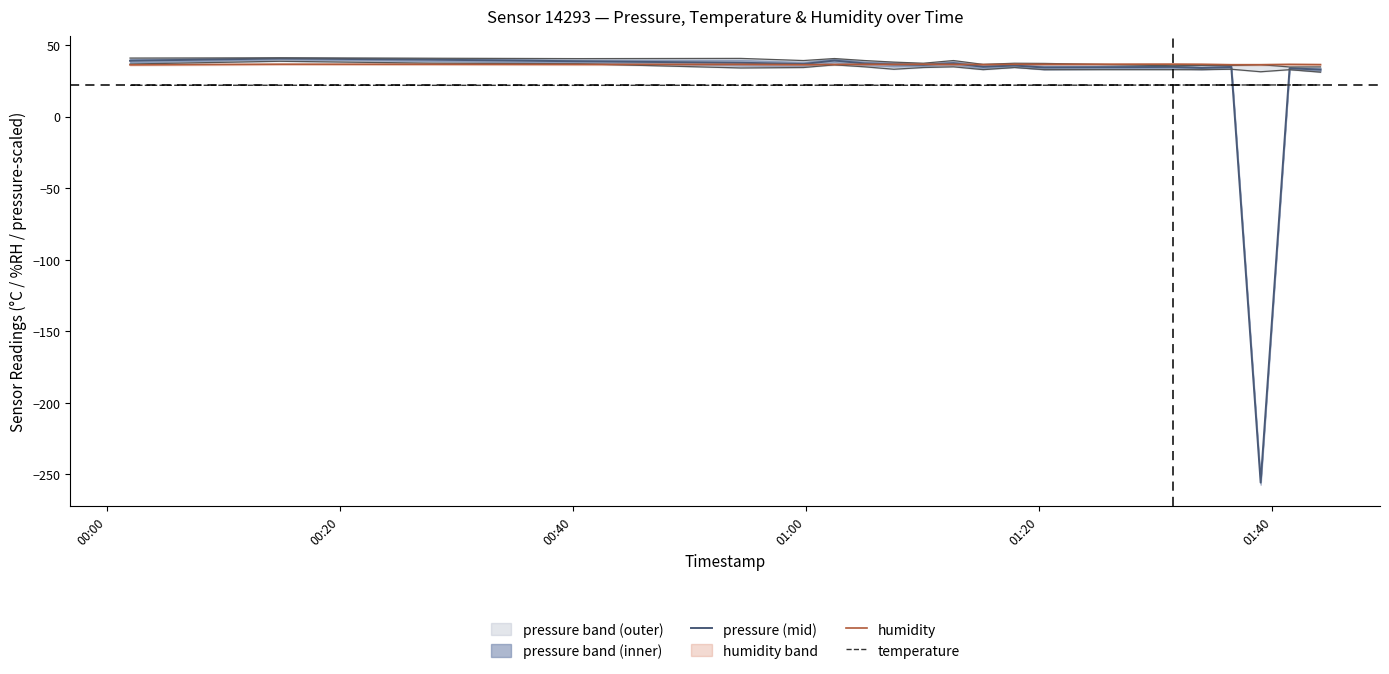

True or false: pressure (mid) and temperature cross at least once.

True